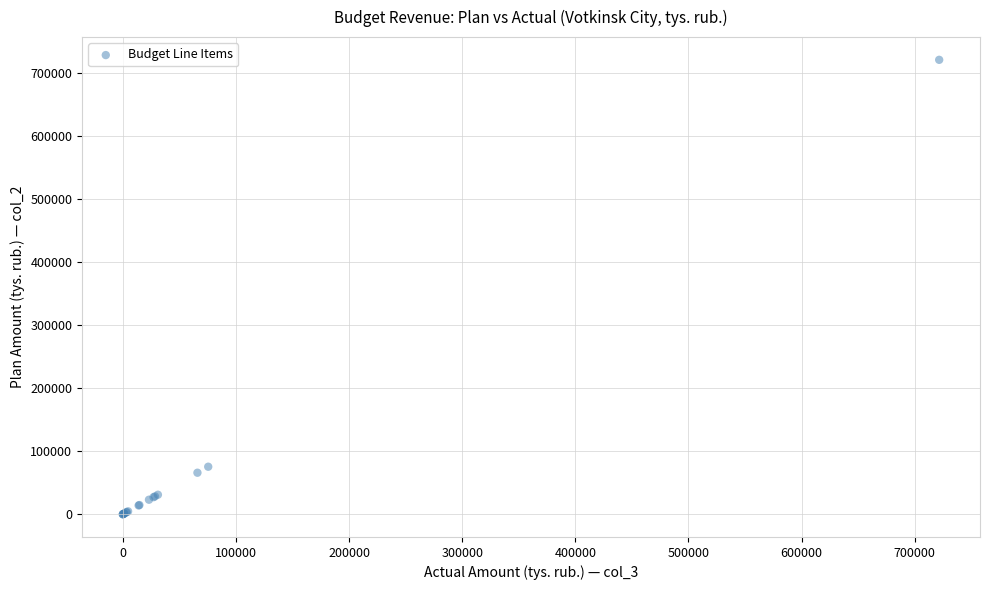

What Y value in the scatter plot is closest to 360827?

75553